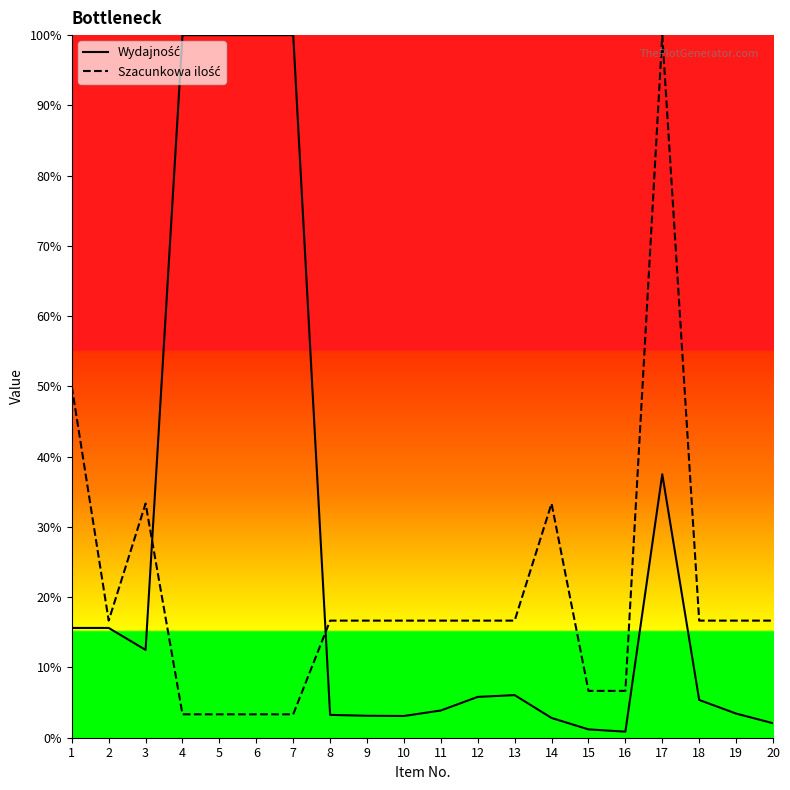

Which category has the highest value in the Wydajność series?

4